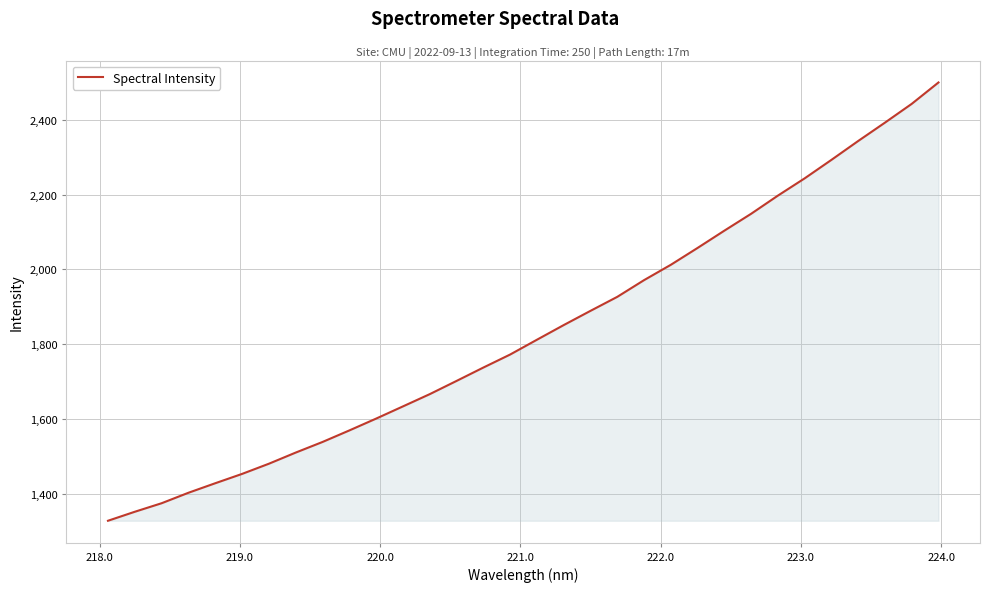

What is the maximum value shown in the chart?

2499.6